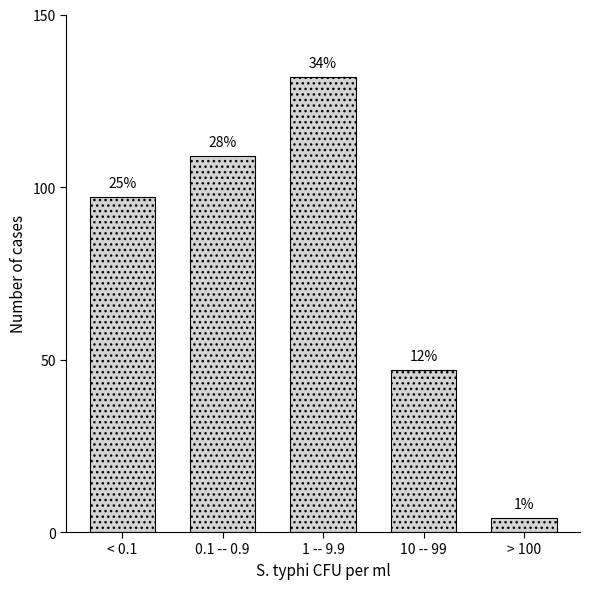

Are the bars horizontal?

No